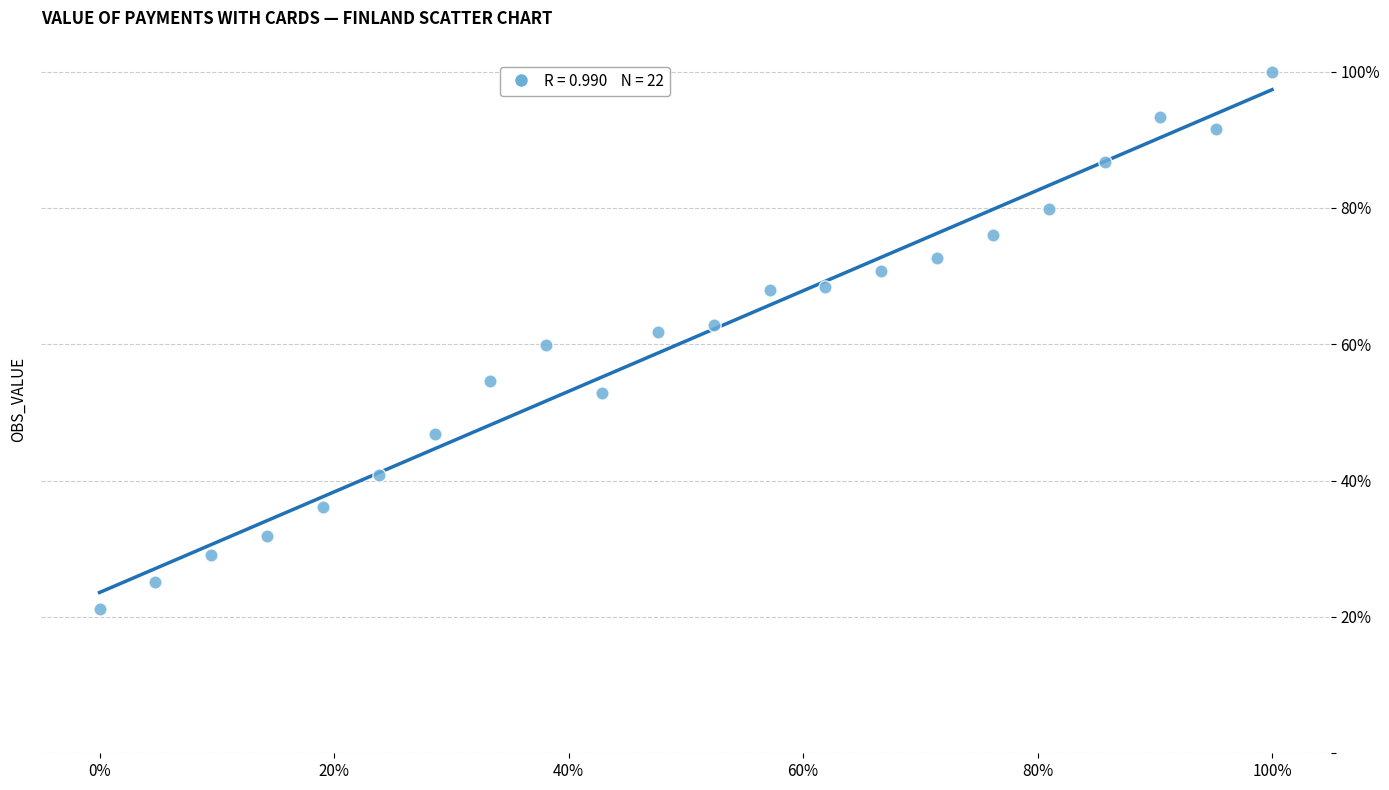

What is the range of Y values (max minus min)?

78.8